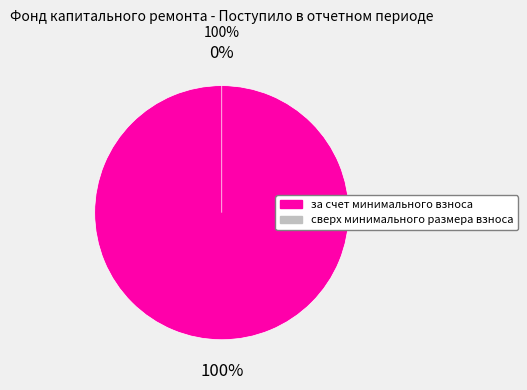

The за счет минимального взноса slice represents 85% of the pie. True or false?

False